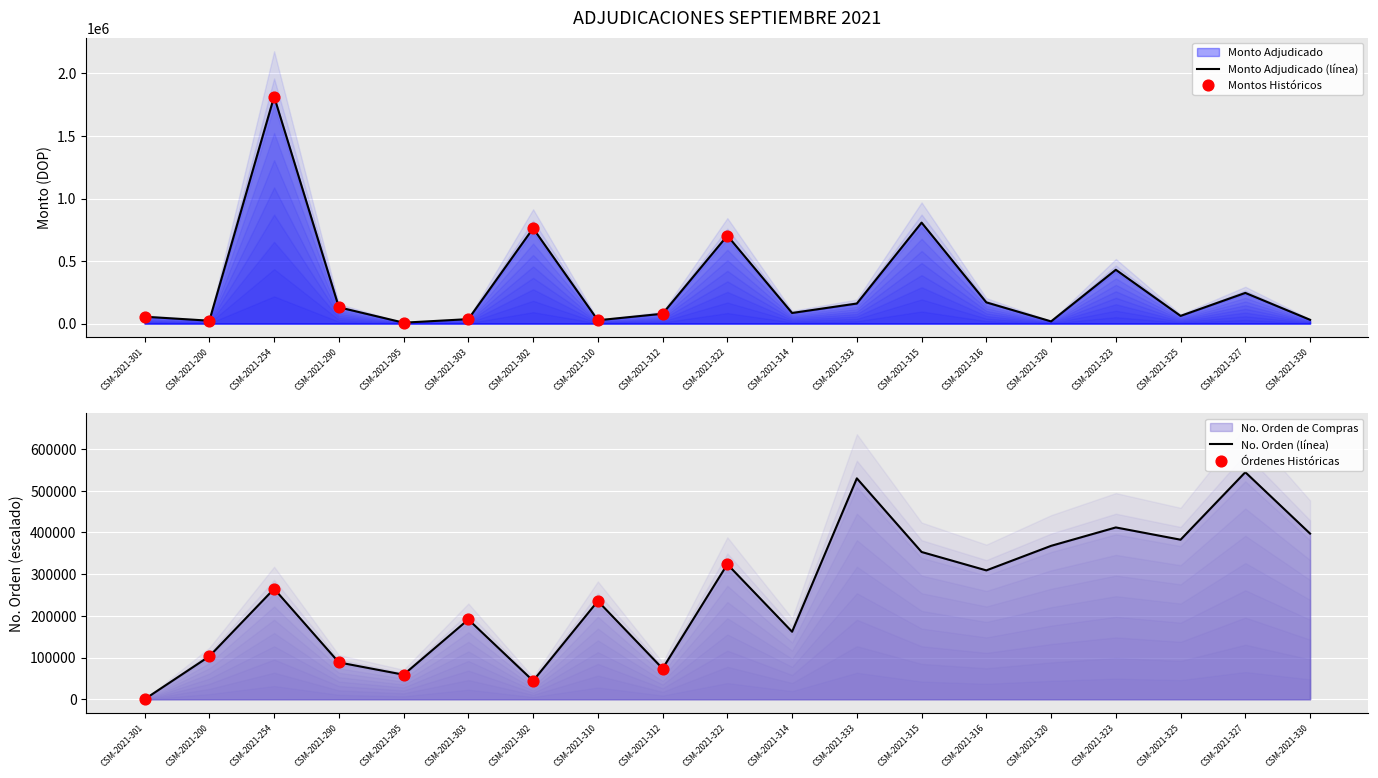

What is the total value across all series at CSM-2021-290?

218625.8